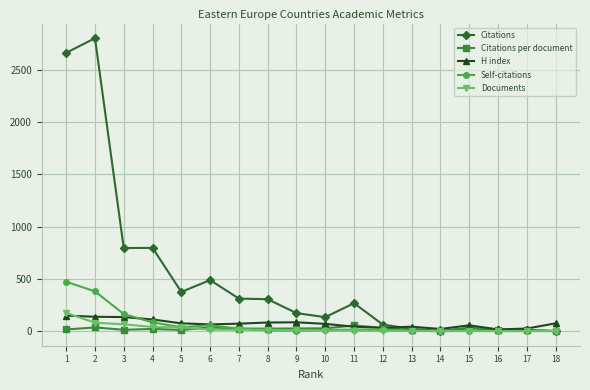

Is this an area chart (filled region under the line)?

No